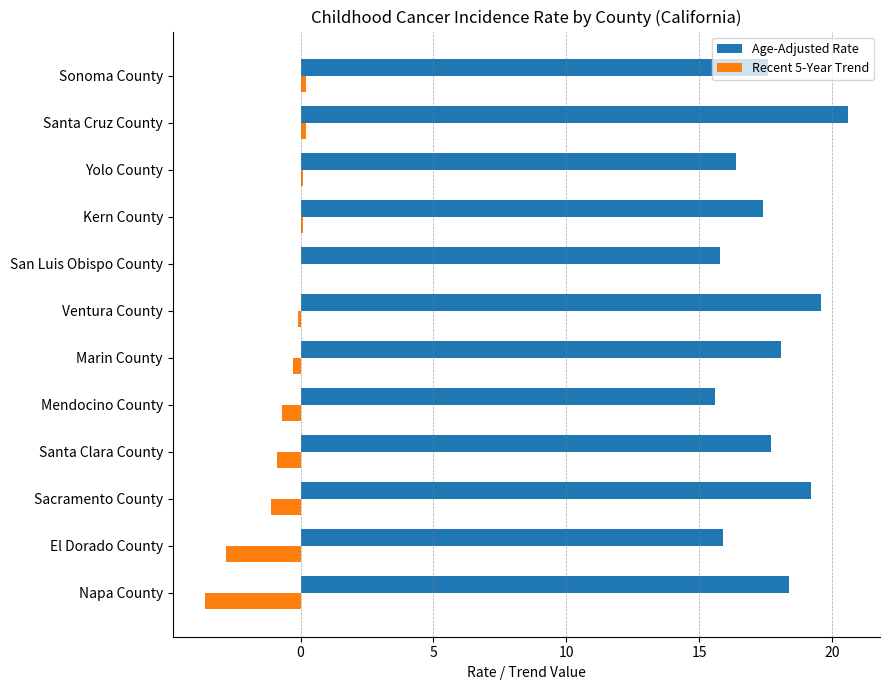

Is it true that Age-Adjusted Rate equals 30.0 at Ventura County?

False